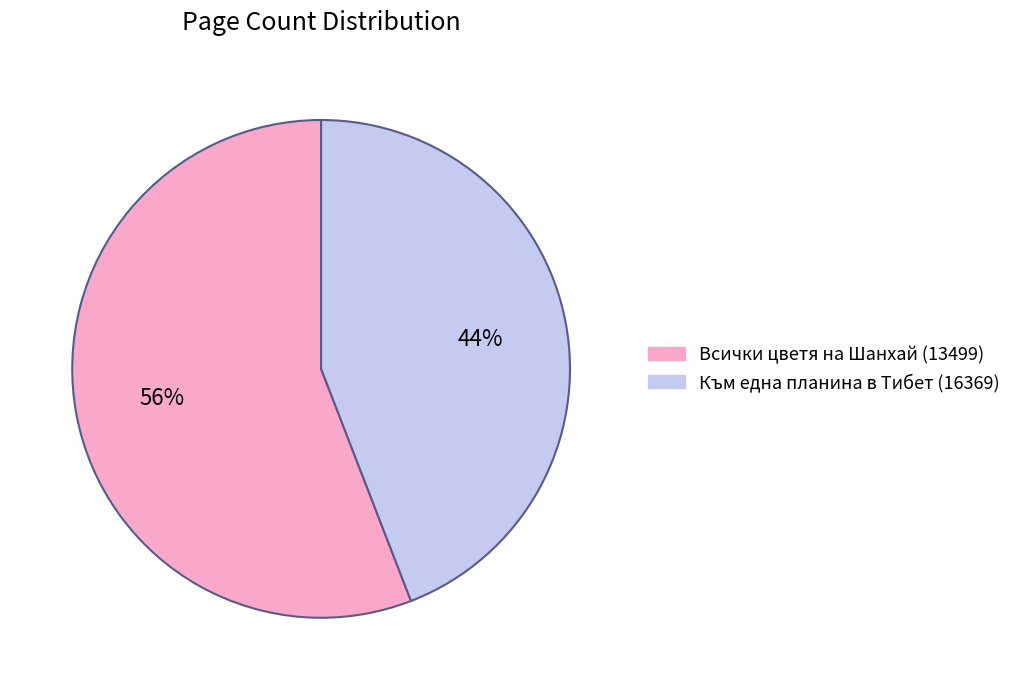

What percentage is the Към една планина в Тибет (16369) slice, to the nearest percent?

44%